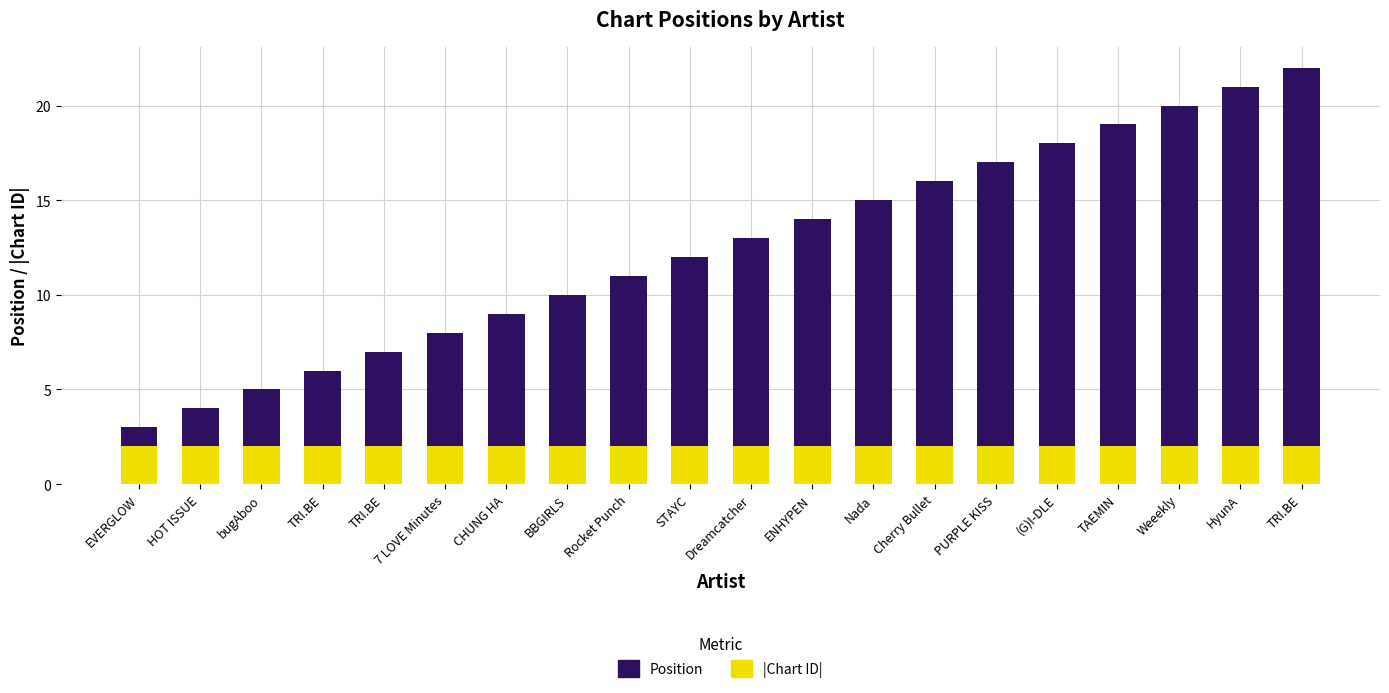

How many bars are there in total?

20